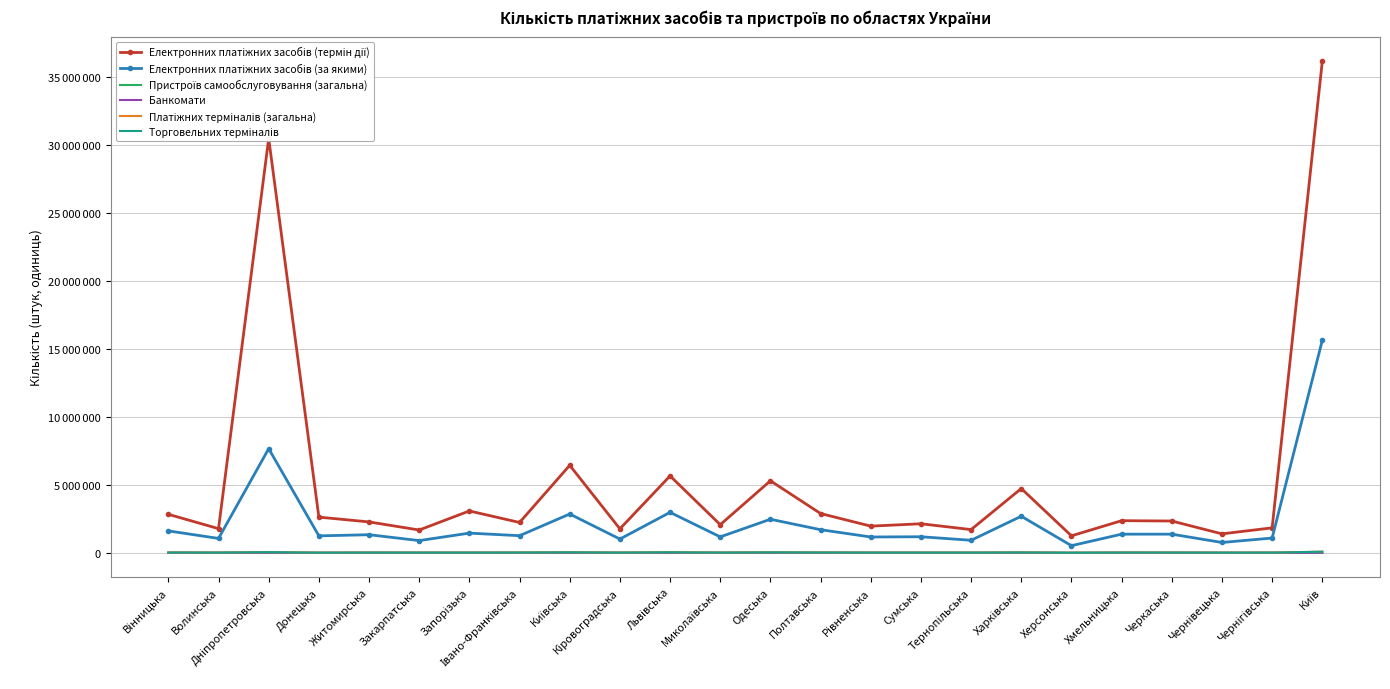

At Тернопільська, list the series in order from largest to smallest.

Електронних платіжних засобів (термін дії), Електронних платіжних засобів (за якими), Платіжних терміналів (загальна), Торговельних терміналів, Пристроїв самообслуговування (загальна), Банкомати